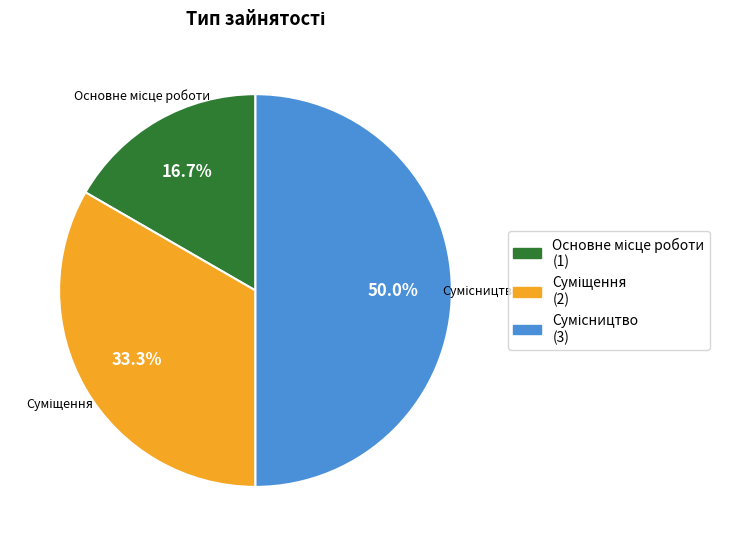

How many slices are in this pie chart?

3